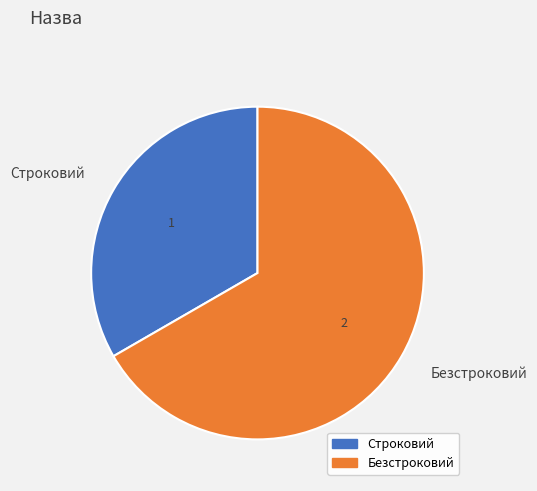

Which category has the smallest portion of the pie?

Строковий